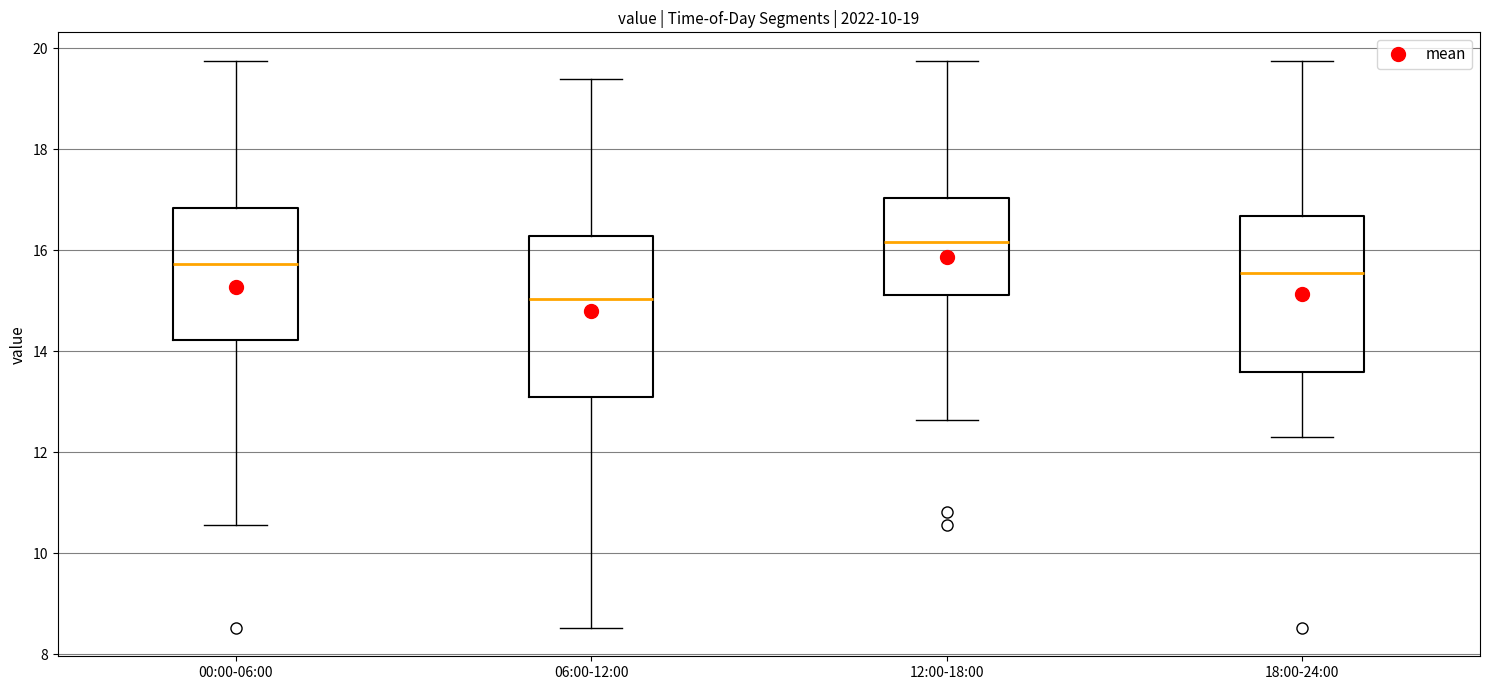

Which box has the lowest median line?

06:00-12:00